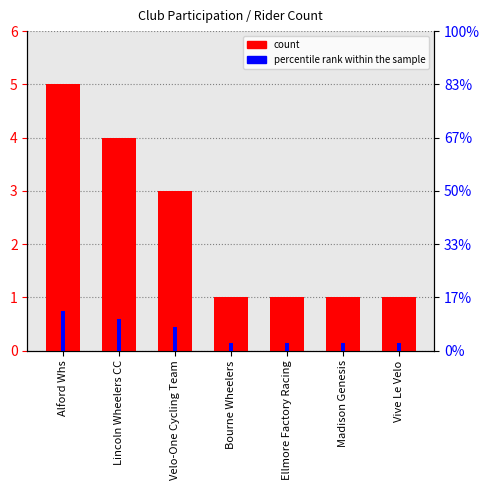

What is the minimum value for count?

1.0